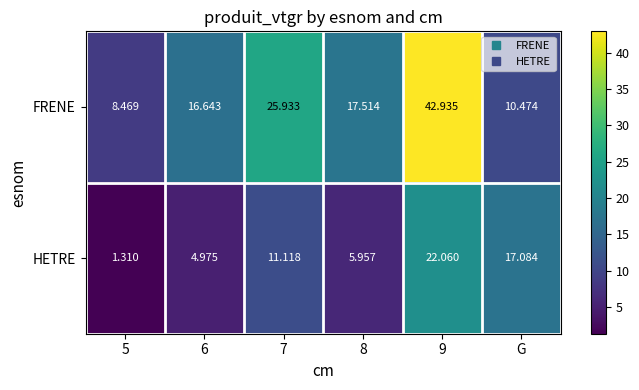

Which series has the largest range (max minus min)?

FRENE